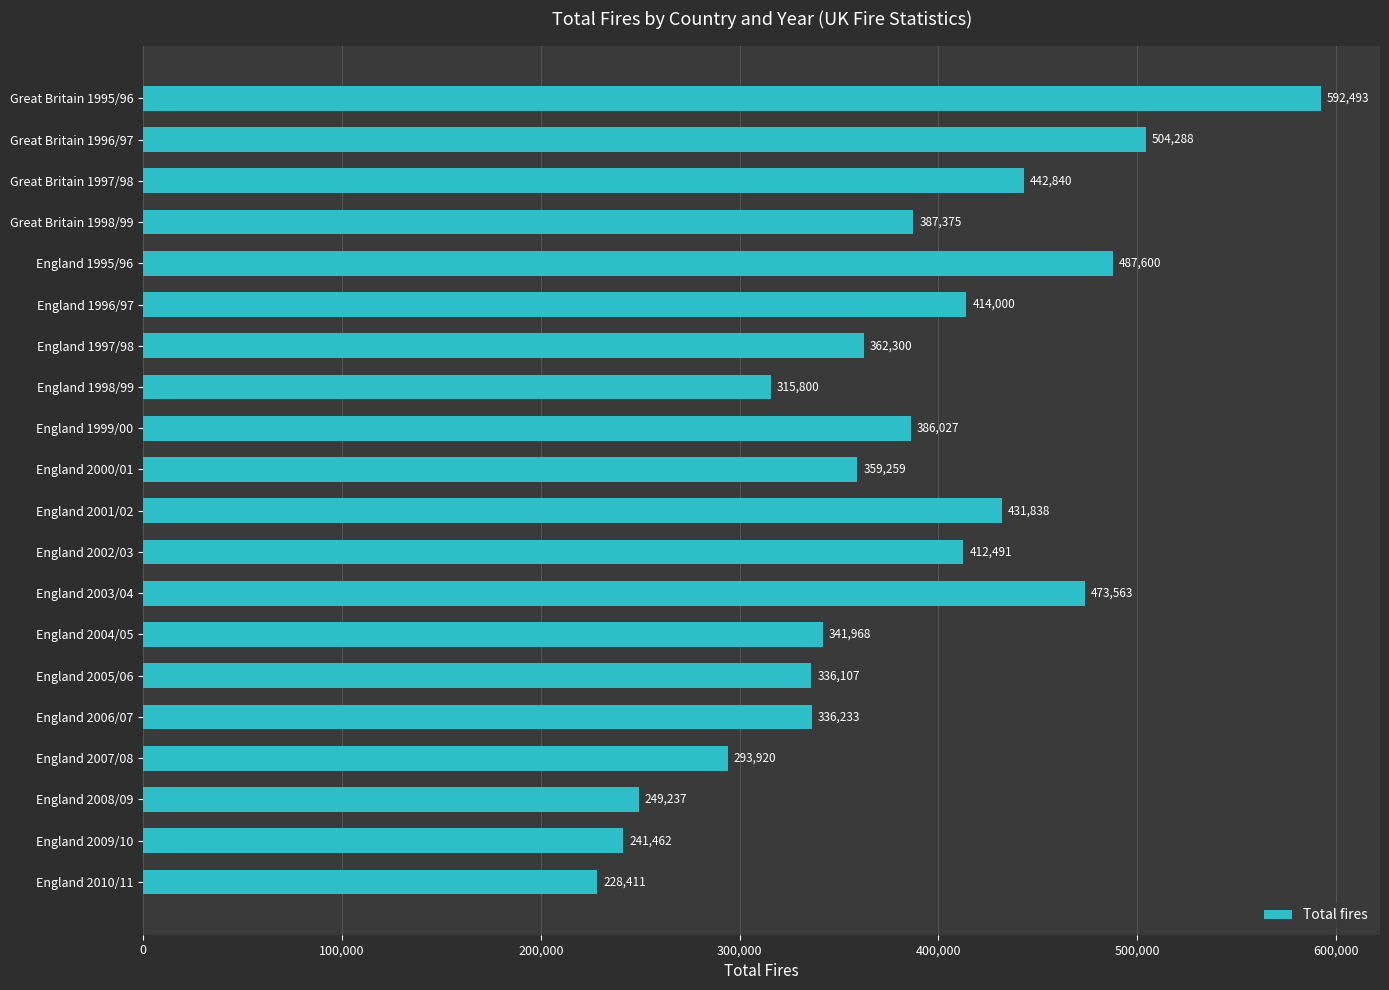

What is the label of the 10th bar from the bottom?

England 2001/02